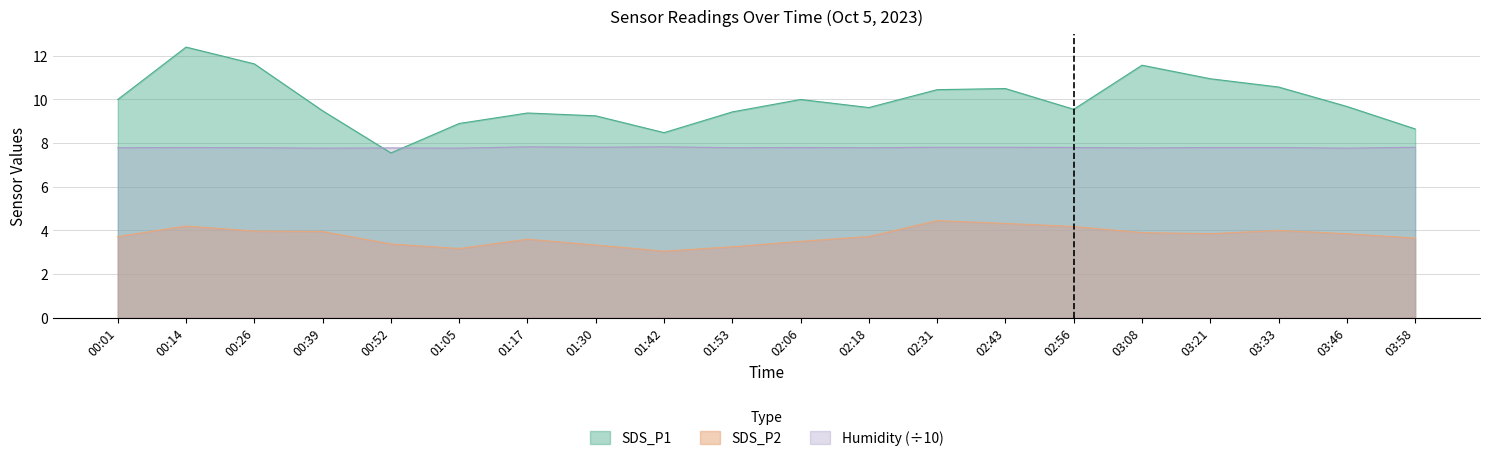

Reading left to right, what are all the values shown in this chart?

SDS_P1: 00:01=10.0	00:14=12.4	00:26=11.6	00:39=9.5	00:52=7.5	01:05=8.9	01:17=9.4	01:30=9.2	01:42=8.5	01:53=9.4	02:06=10.0	02:18=9.6	02:31=10.4	02:43=10.5	02:56=9.6	03:08=11.6	03:21=10.9	03:33=10.6	03:46=9.7	03:58=8.7
SDS_P2: 00:01=3.7	00:14=4.2	00:26=4.0	00:39=4.0	00:52=3.4	01:05=3.2	01:17=3.6	01:30=3.3	01:42=3.0	01:53=3.2	02:06=3.5	02:18=3.7	02:31=4.5	02:43=4.3	02:56=4.2	03:08=3.9	03:21=3.9	03:33=4.0	03:46=3.9	03:58=3.6
Humidity_scaled: 00:01=7.8	00:14=7.8	00:26=7.8	00:39=7.8	00:52=7.8	01:05=7.8	01:17=7.8	01:30=7.8	01:42=7.8	01:53=7.8	02:06=7.8	02:18=7.8	02:31=7.8	02:43=7.8	02:56=7.8	03:08=7.8	03:21=7.8	03:33=7.8	03:46=7.8	03:58=7.8